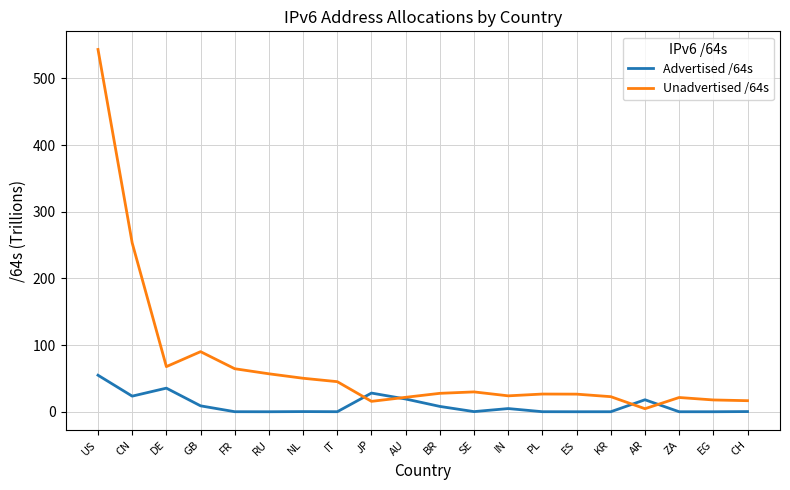

Which series has the widest spread of values?

Unadvertised /64s